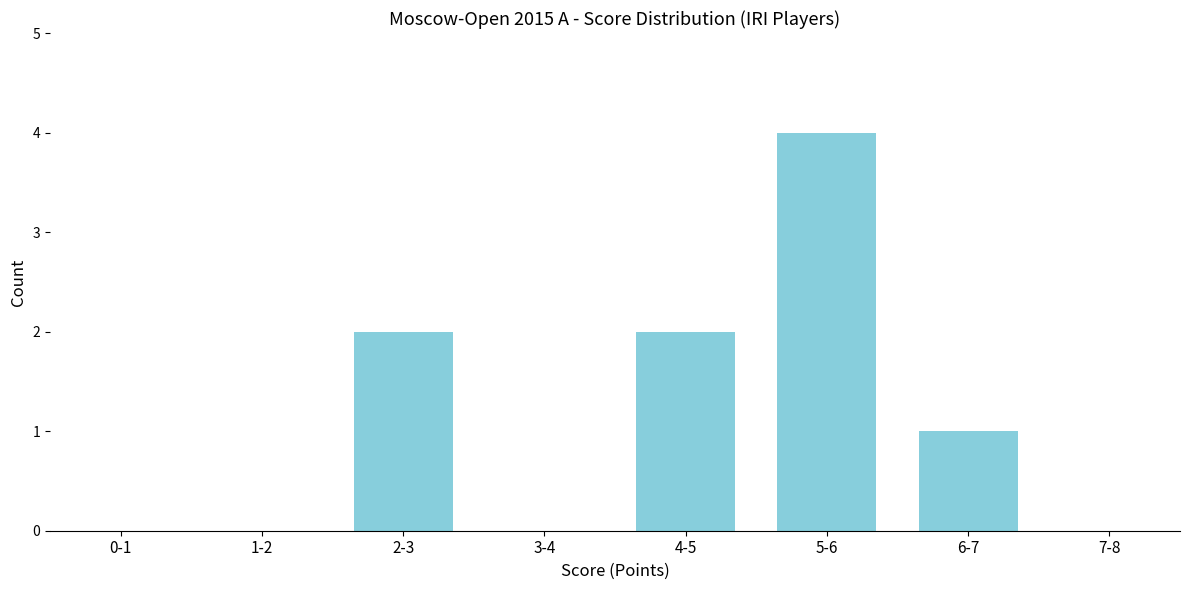

Reading left to right, what are all the values shown in this chart?

0-1=0	1-2=0	2-3=2	3-4=0	4-5=2	5-6=4	6-7=1	7-8=0